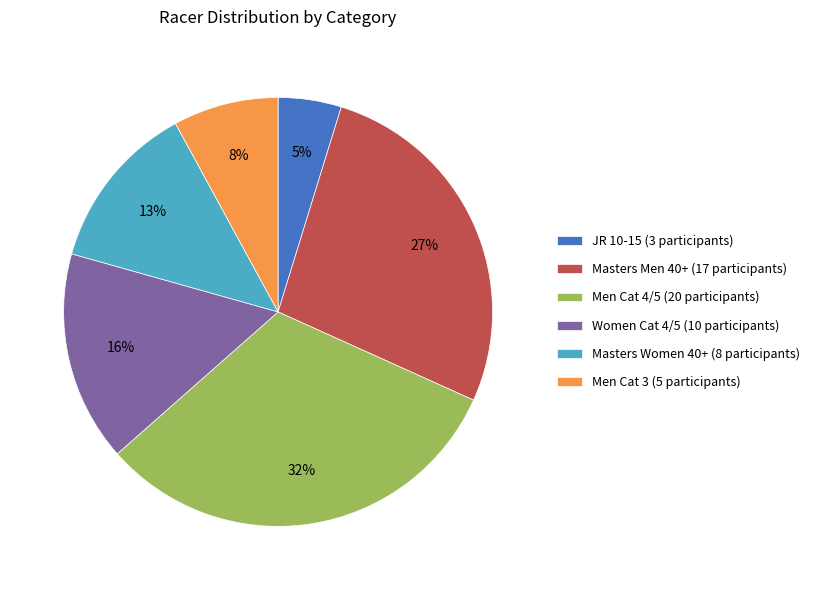

Which has a higher value, Masters Men 40+ or Women Cat 4/5?

Masters Men 40+